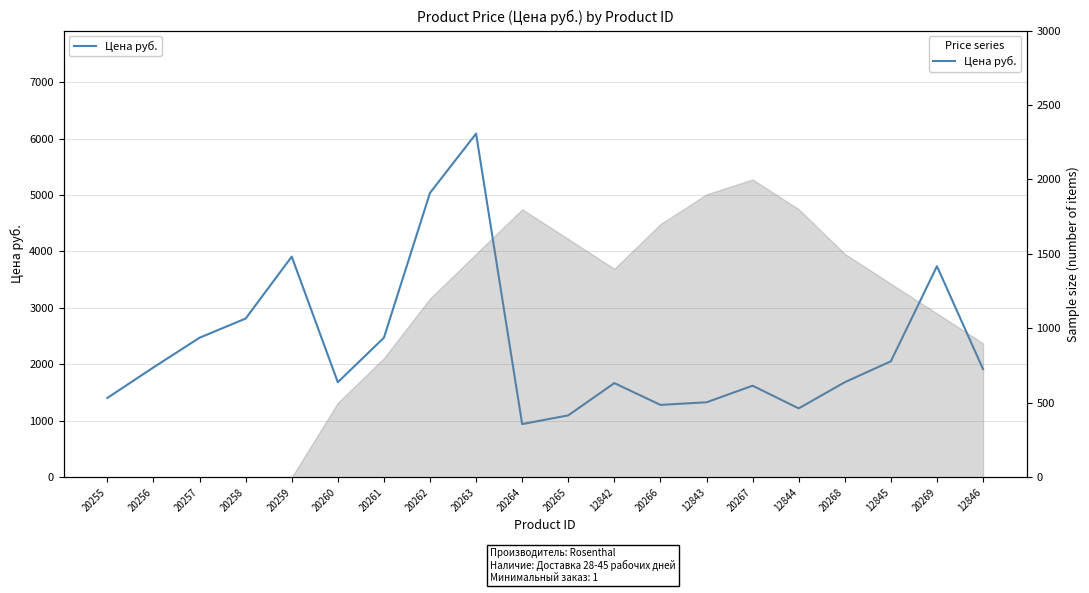

True or false: the data shows 2472.0 at 20257.

True